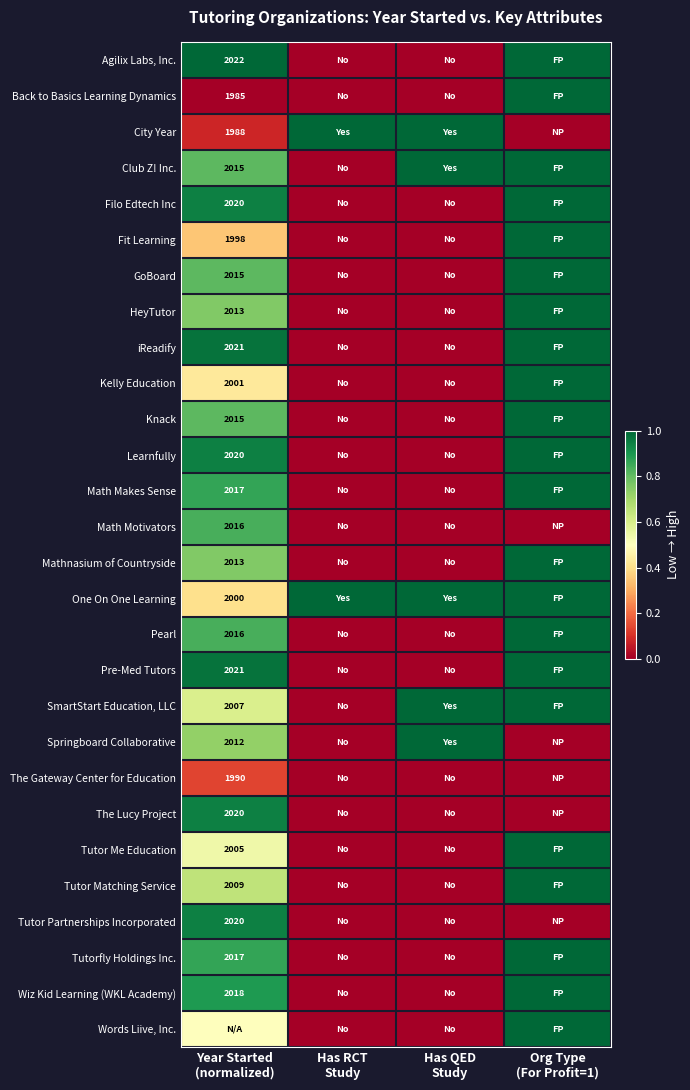

Where is Knack nearest to the value 0?

Has RCT Study